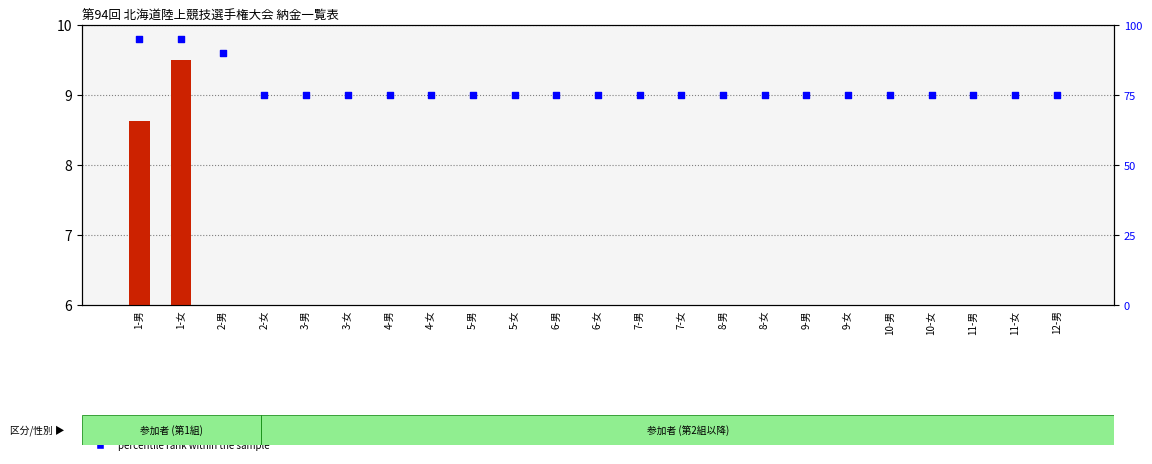

Which series has the largest total across all categories?

percentile rank within the sample